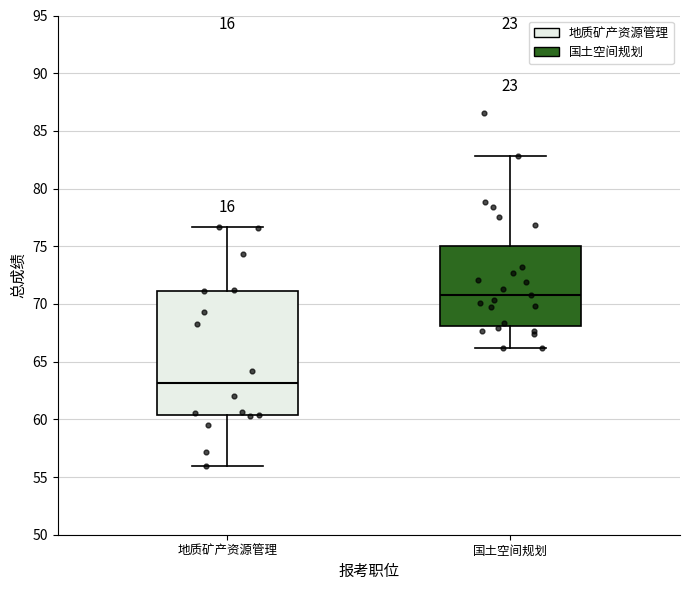

Where is the lower edge of the box for 国土空间规划 on the y-axis? The values are not printed on the chart, so give them approximately, as read against the axis.

68.0